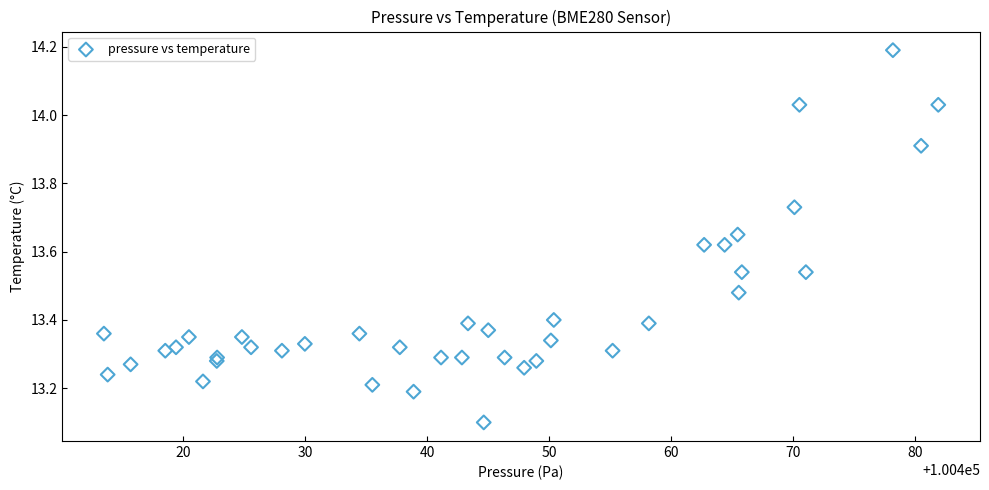

What Y value in the scatter plot is closest to 13?

13.1